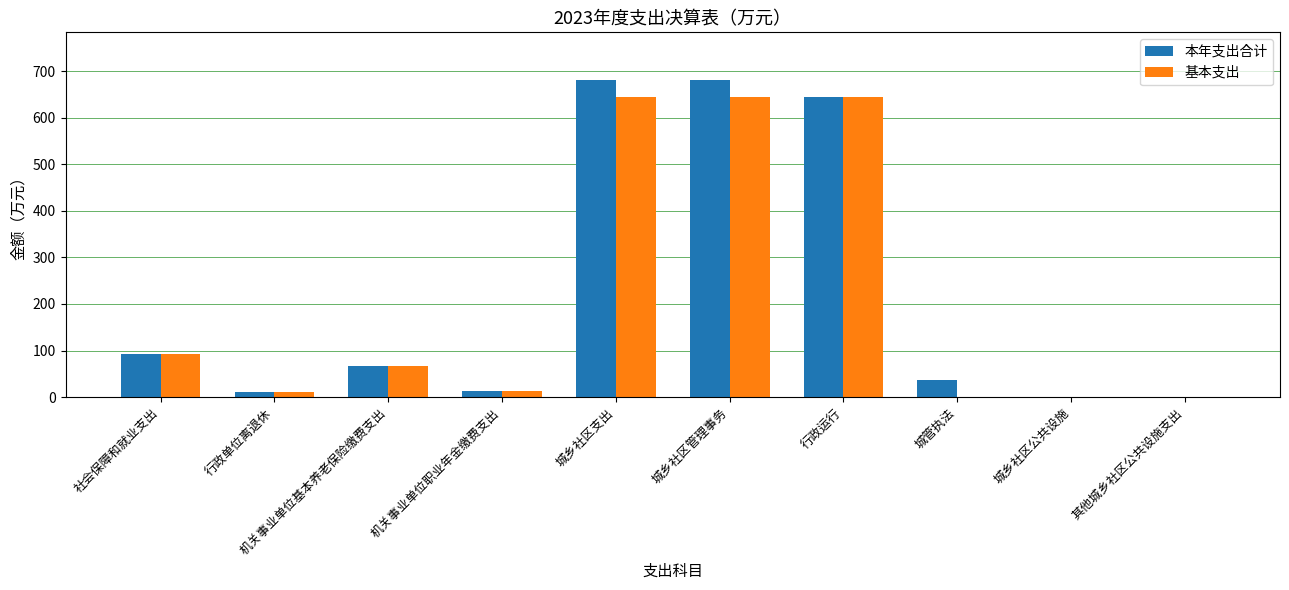

What is the greatest value displayed?

681.1